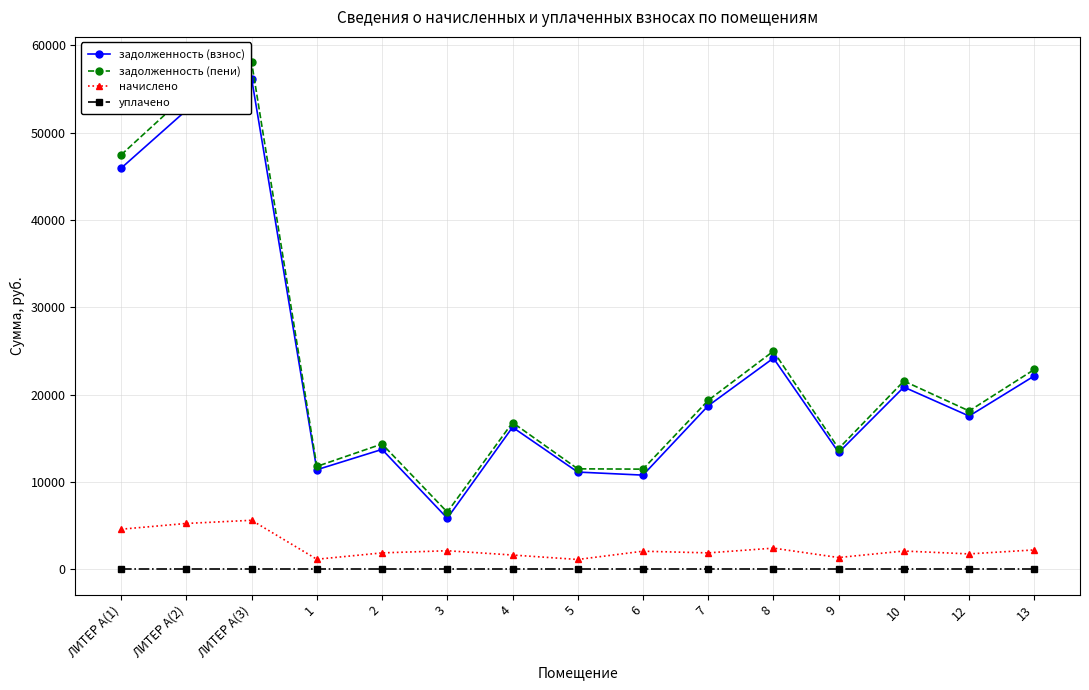

How many lines are shown in the chart?

4